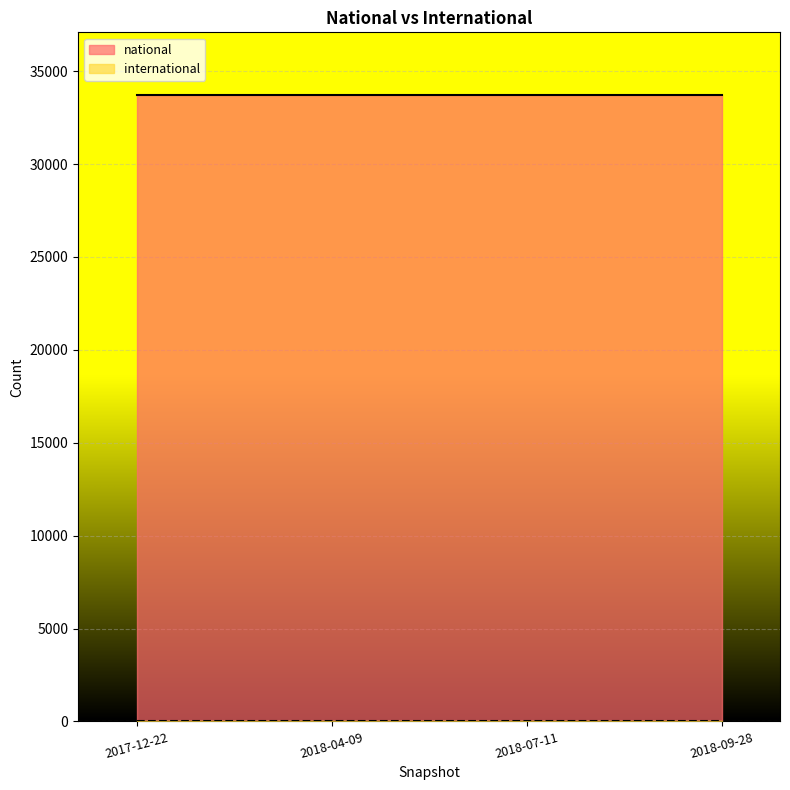

At how many categories does at least one series exceed 22679?

4